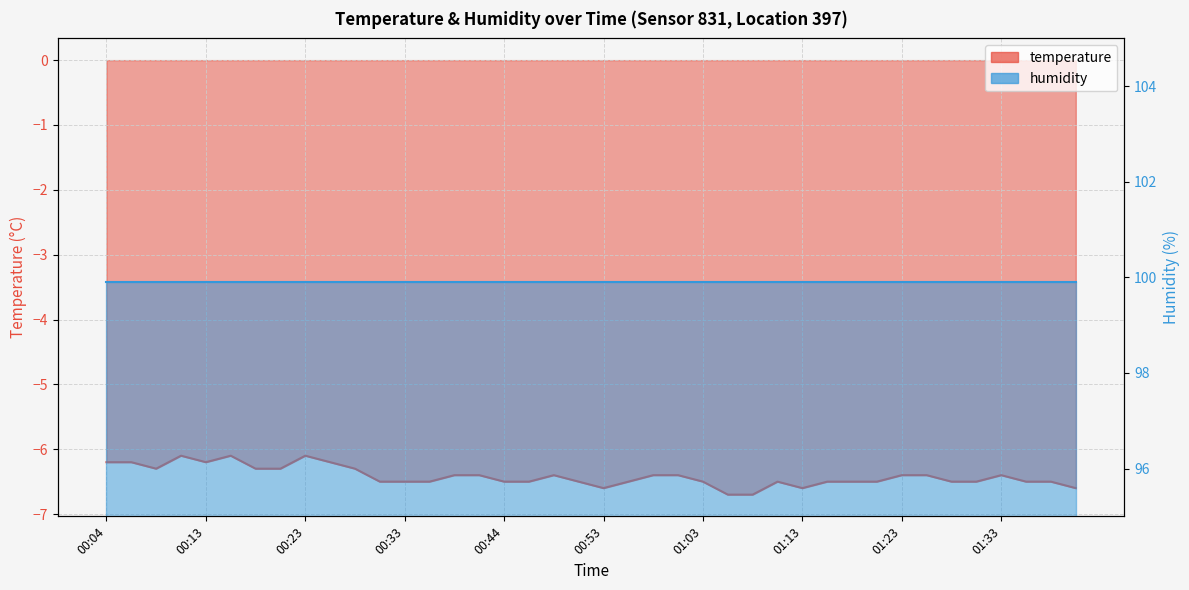

List the labels in order of value, largest first.

00:11, 00:16, 00:23, 00:04, 00:06, 00:13, 00:26, 00:08, 00:18, 00:21, 00:28, 00:38, 00:41, 00:49, 00:58, 01:01, 01:23, 01:26, 01:33, 00:31, 00:33, 00:36, 00:44, 00:46, 00:51, 00:56, 01:03, 01:11, 01:16, 01:18, 01:21, 01:28, 01:31, 01:36, 01:38, 00:53, 01:13, 01:41, 01:06, 01:08